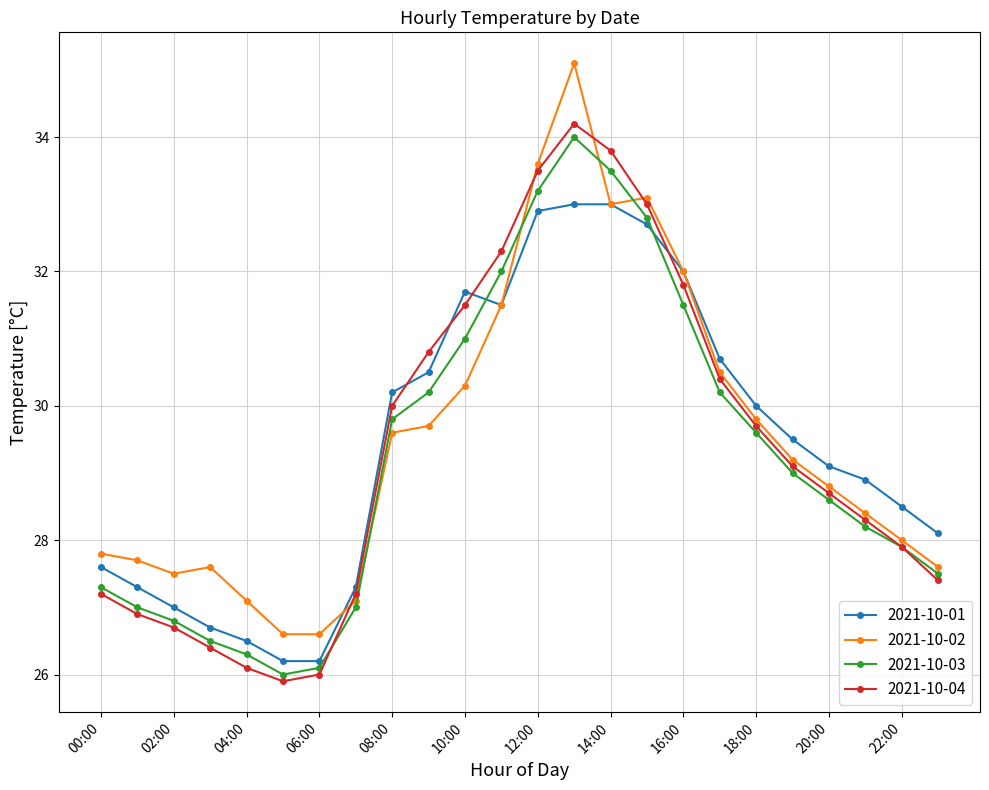

What is the value of the 2021-10-04 point at the 9th from the left?

30.0